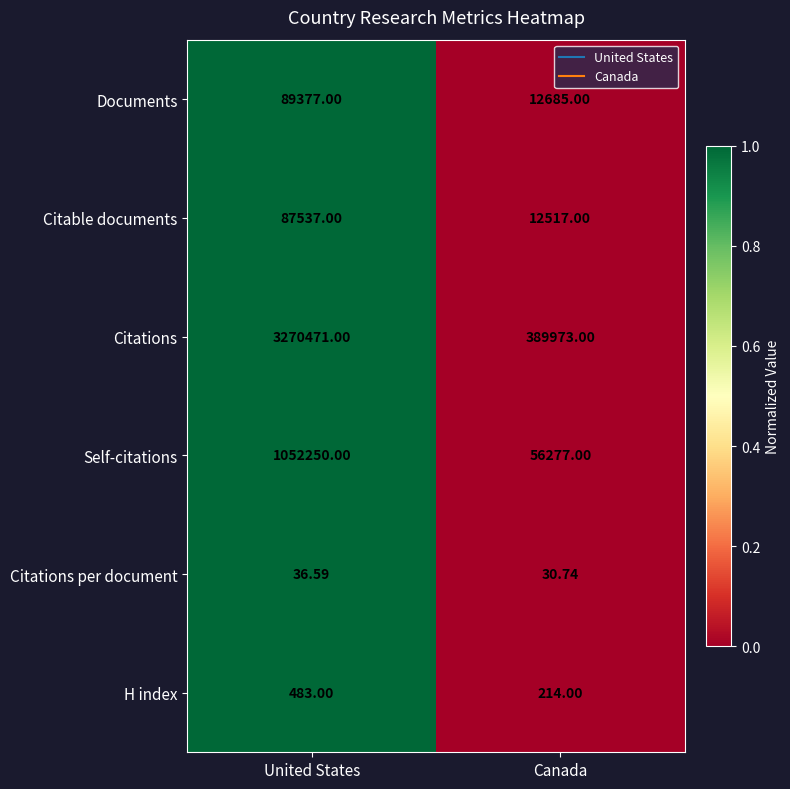

Is the value of H index at United States greater than the value of Self-citations at Canada?

No